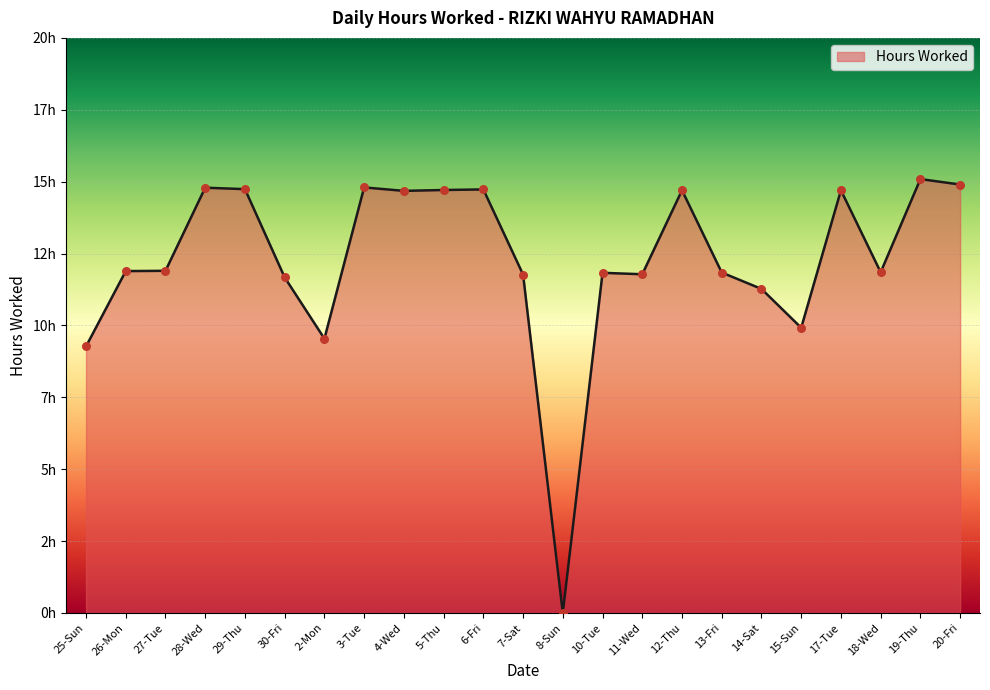

What is the ratio of the value at 25-Sun to the value at 3-Tue?

0.6